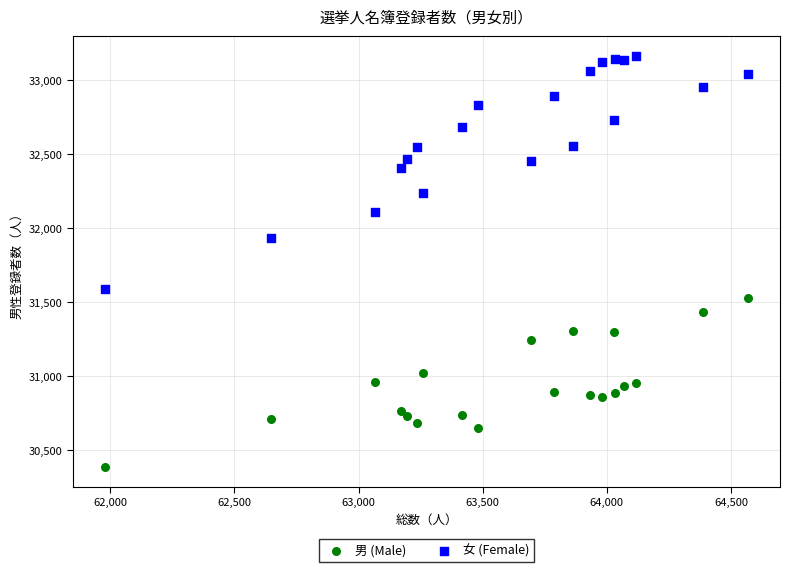

Which series reaches the maximum Y coordinate?

女 (Female)